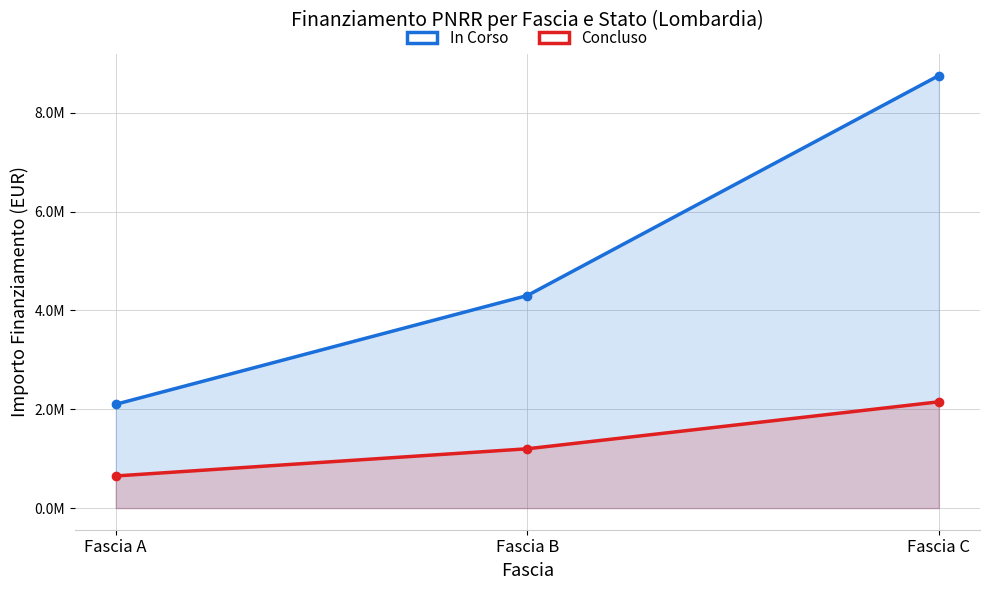

List the series in order of their peak value, highest first.

In Corso, Concluso